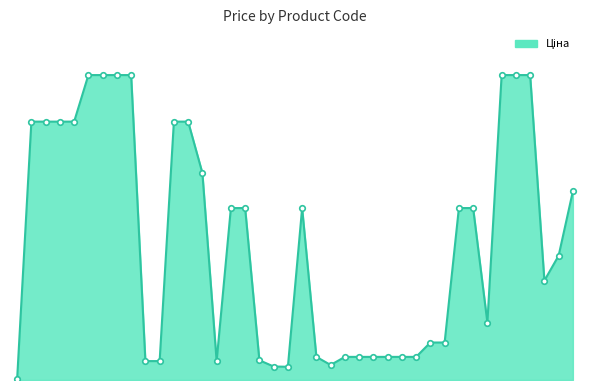

Is this an area chart (filled region under the line)?

Yes